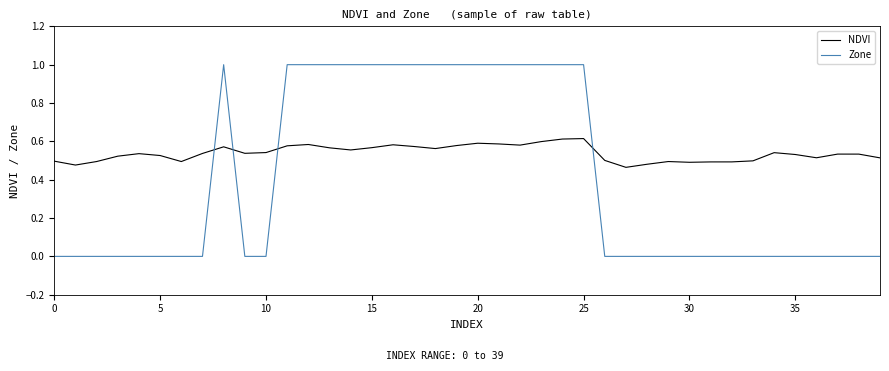

How many intersections are there between Zone and NDVI?

4